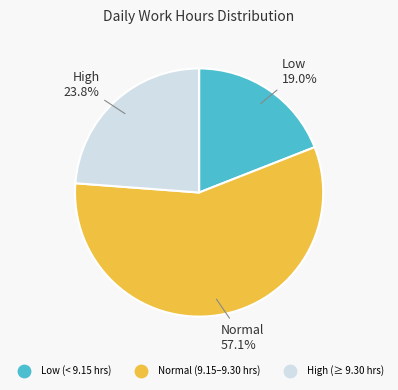

Is there a majority slice in this chart?

Yes